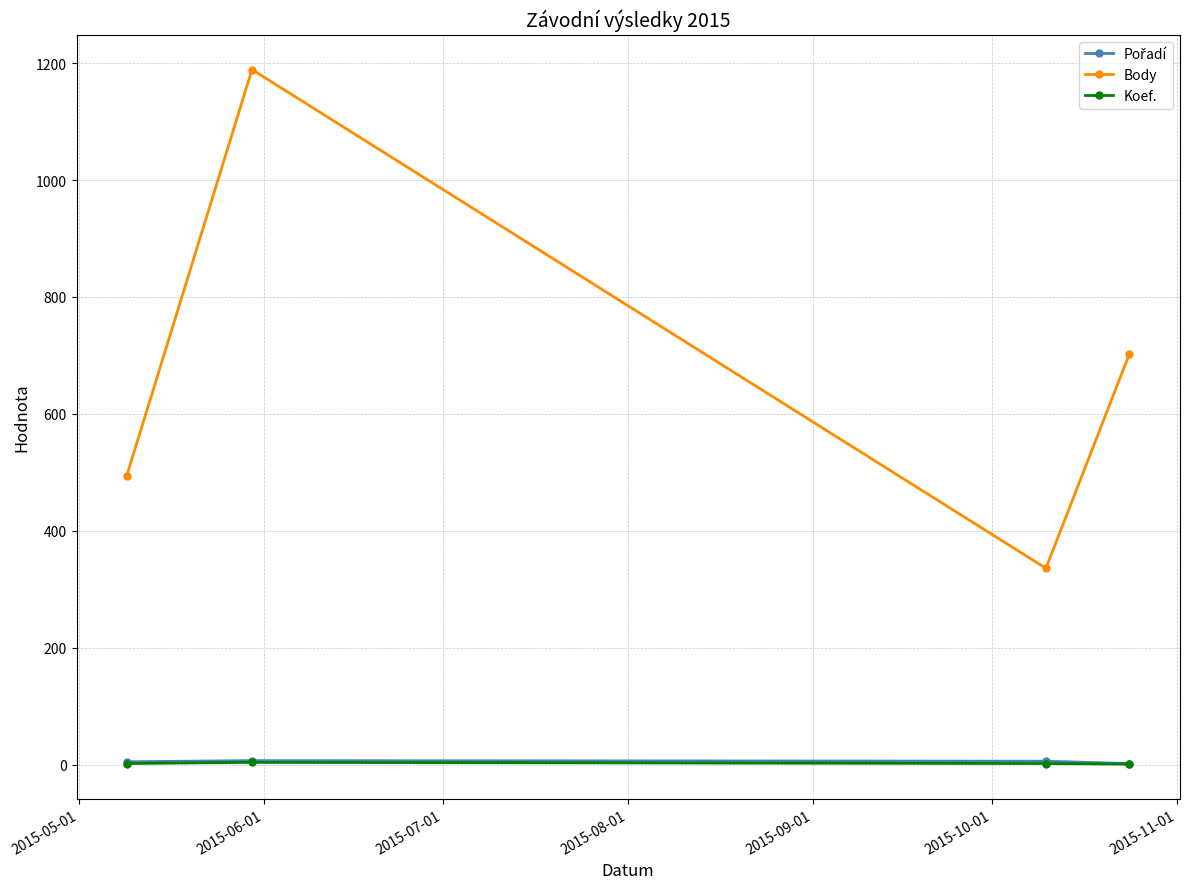

Which series has the largest total across all categories?

Body